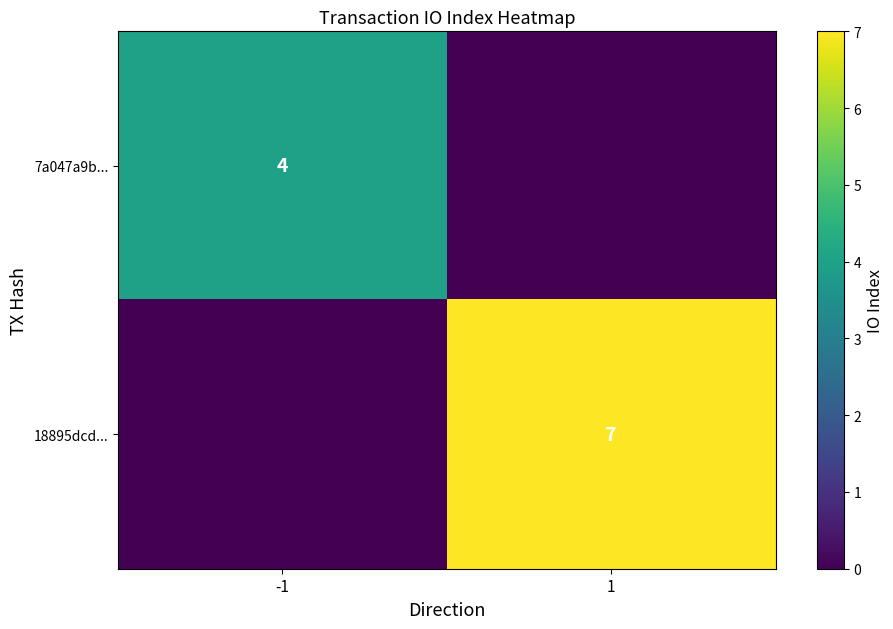

At how many categories does at least one series exceed 4?

1